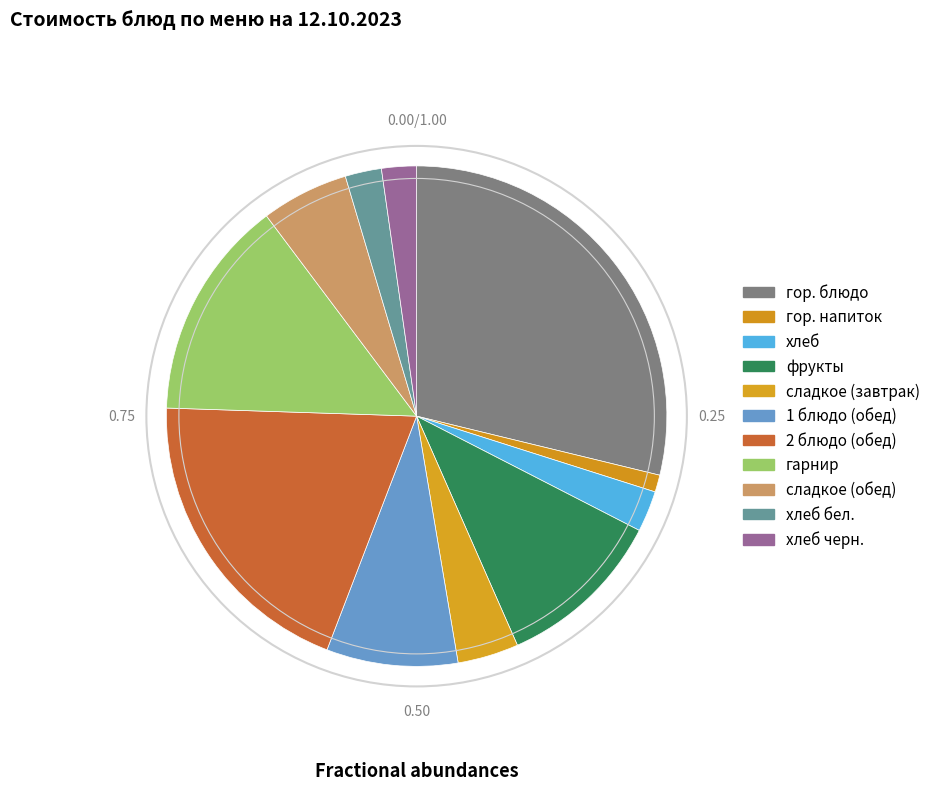

Which slice is the smallest?

гор. напиток